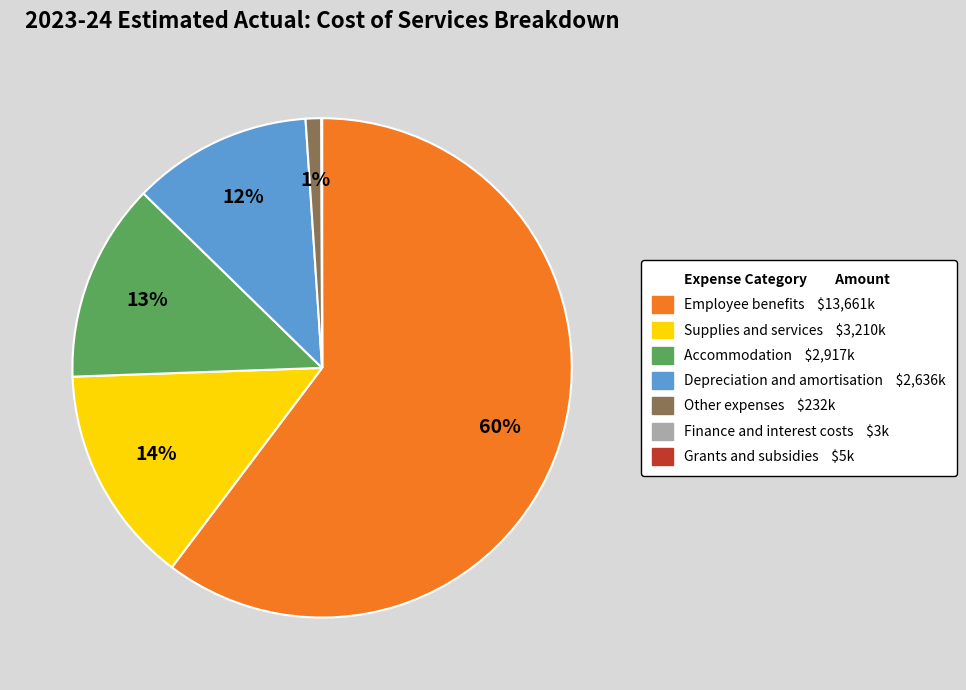

Is there a majority slice in this chart?

Yes